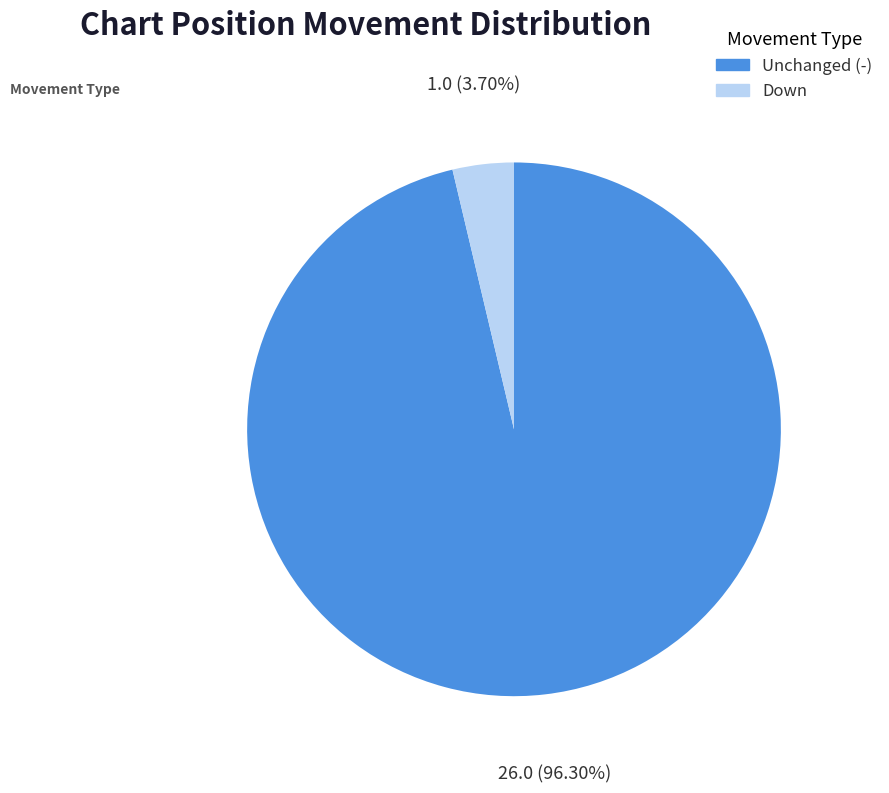

Does any single category account for the majority?

Yes